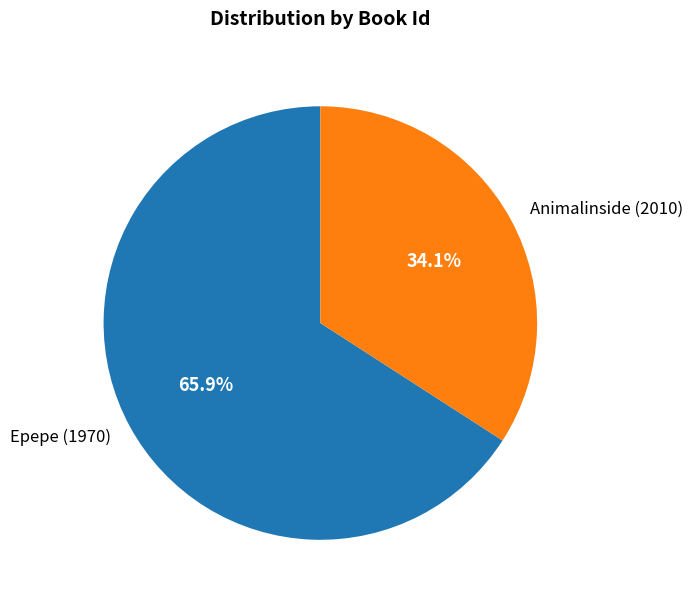

Which category has the biggest portion of the pie?

Epepe (1970)